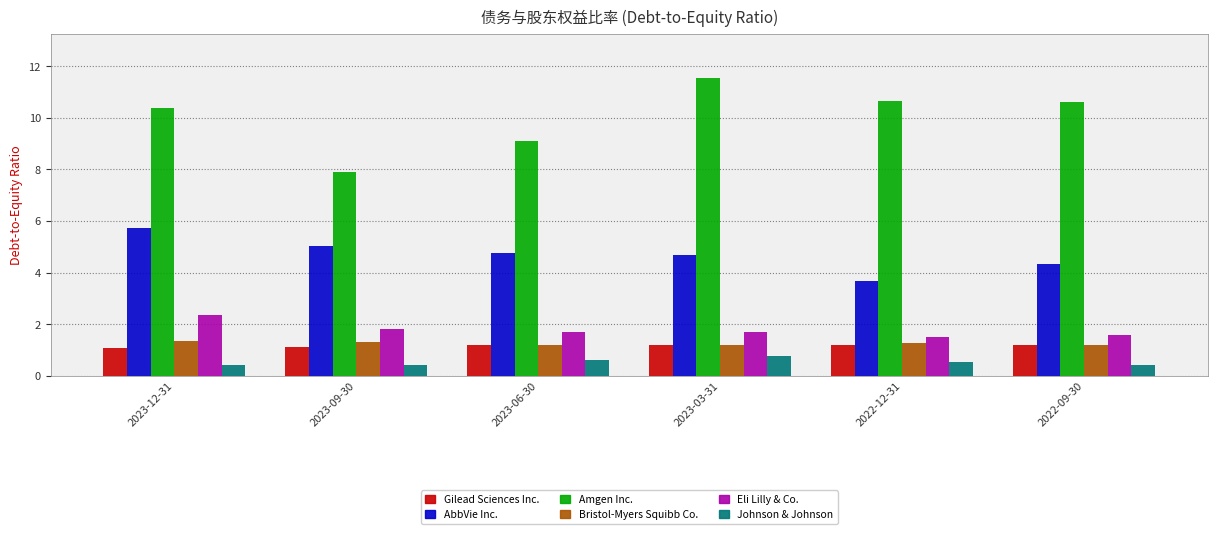

What is the spread (max minus min) of values at 2022-12-31?

10.1